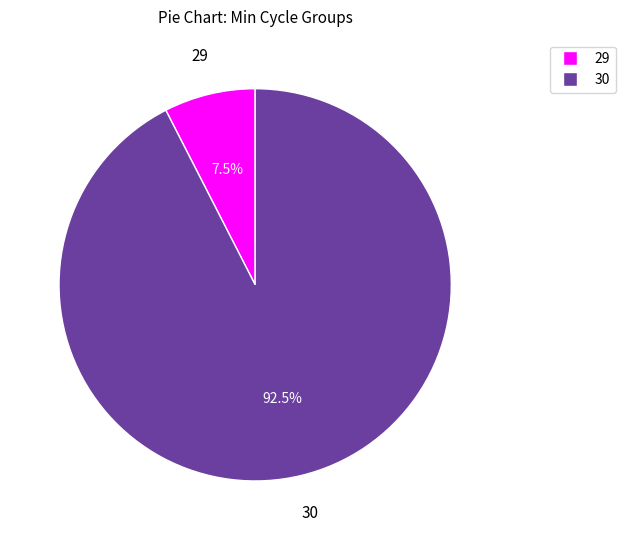

Is there a majority slice in this chart?

Yes